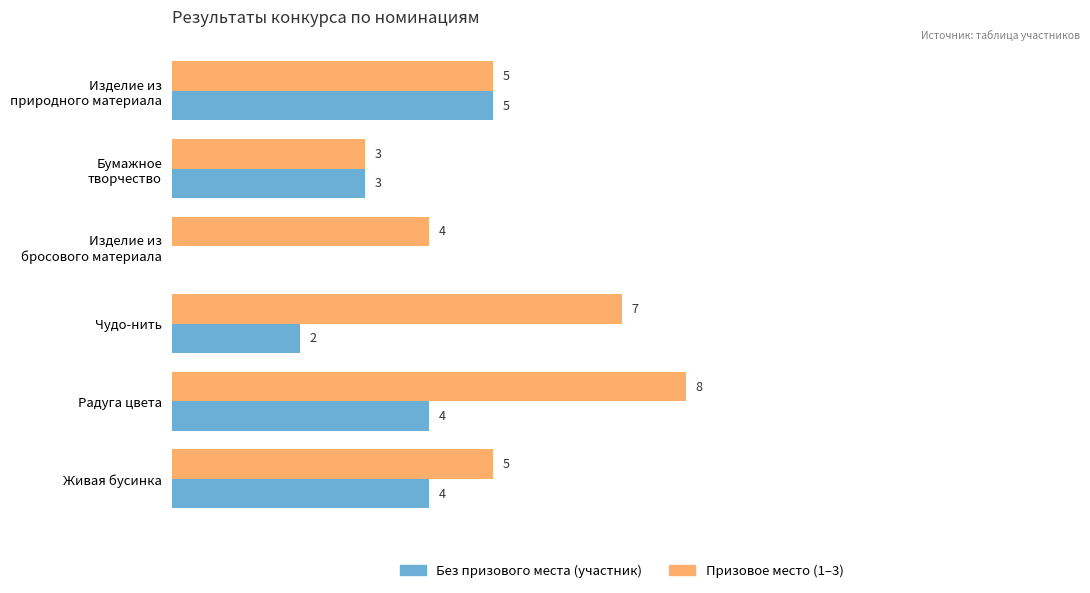

Which series changed the most between Чудо-нить and Радуга цвета?

Без призового места (участник)